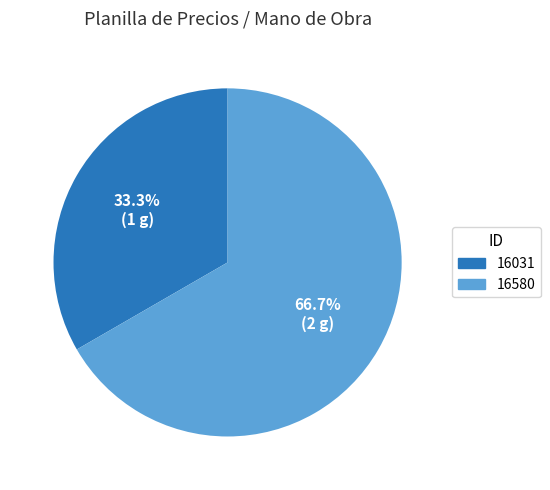

To the nearest percent, what is the difference between the largest and smallest slice percentages?

33%